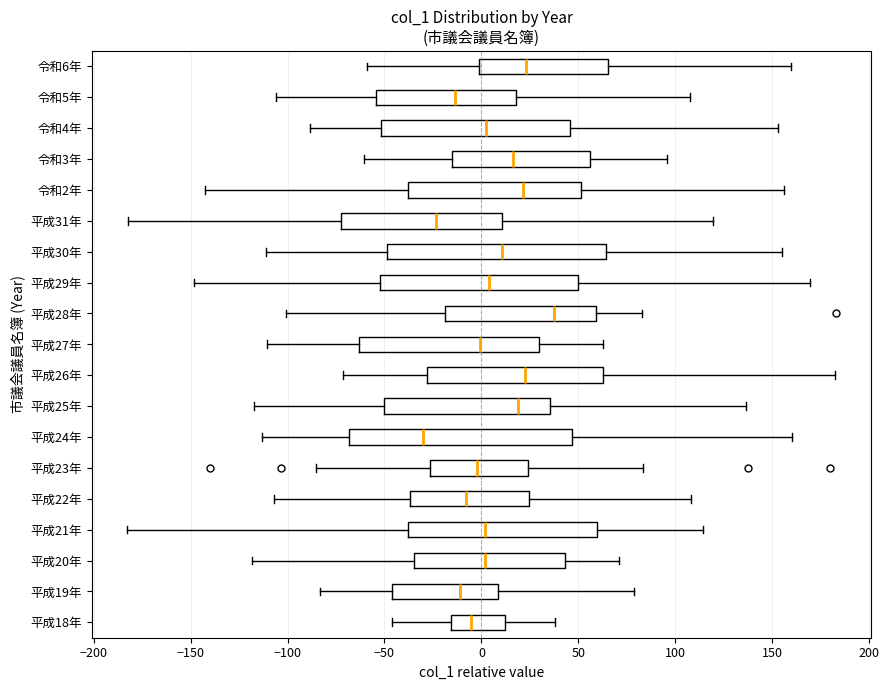

Which box has the furthest to the right median line?

平成28年